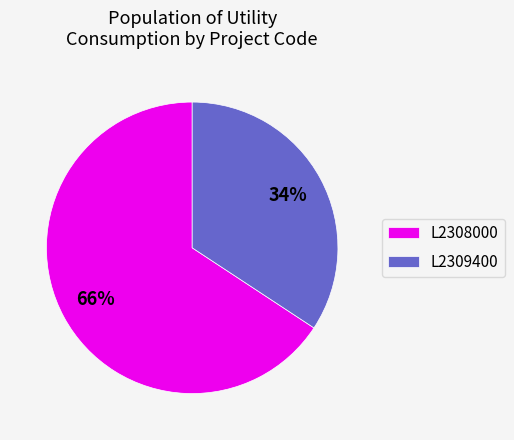

Which has a higher value, L2308000 or L2309400?

L2308000